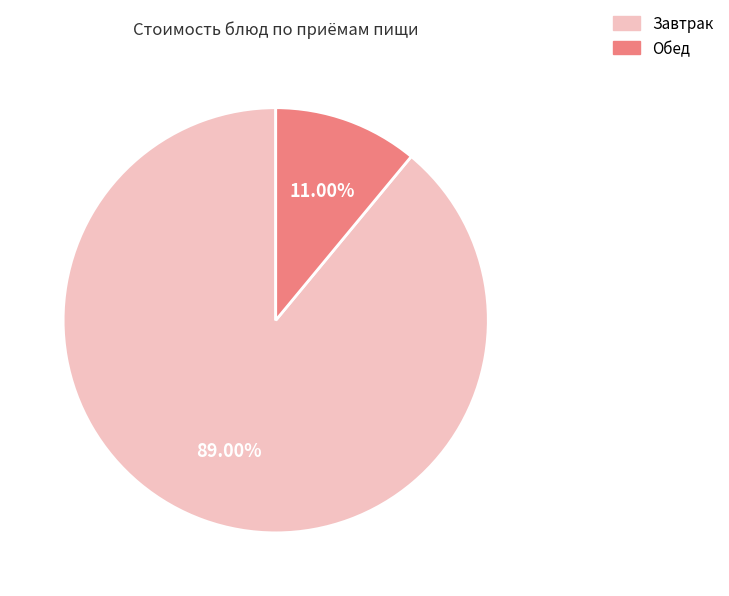

Which category has the biggest portion of the pie?

Завтрак